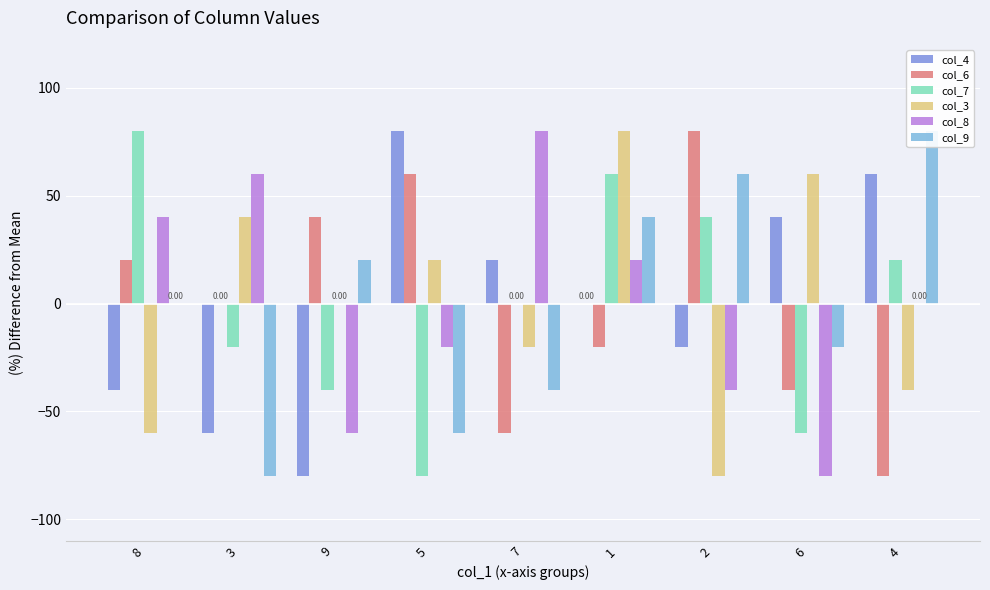

Which has a higher value, 5 or 7?

5